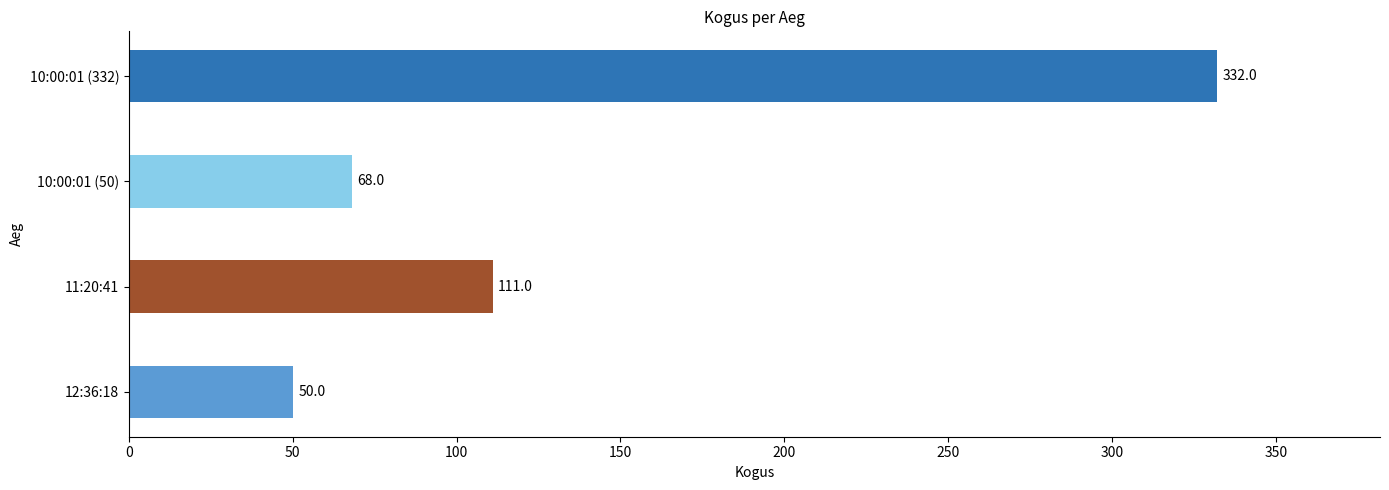

Approximately how many times larger is the value at 12:36:18 compared to 11:20:41?

0.5